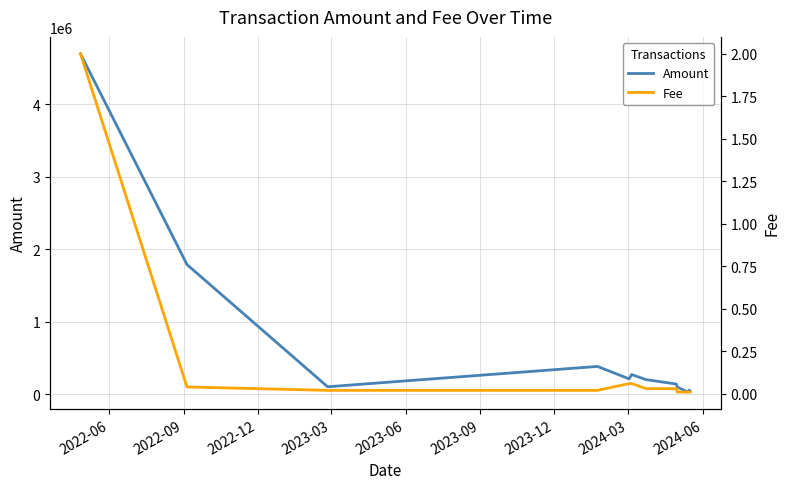

What is the average value of the Amount series?

667667